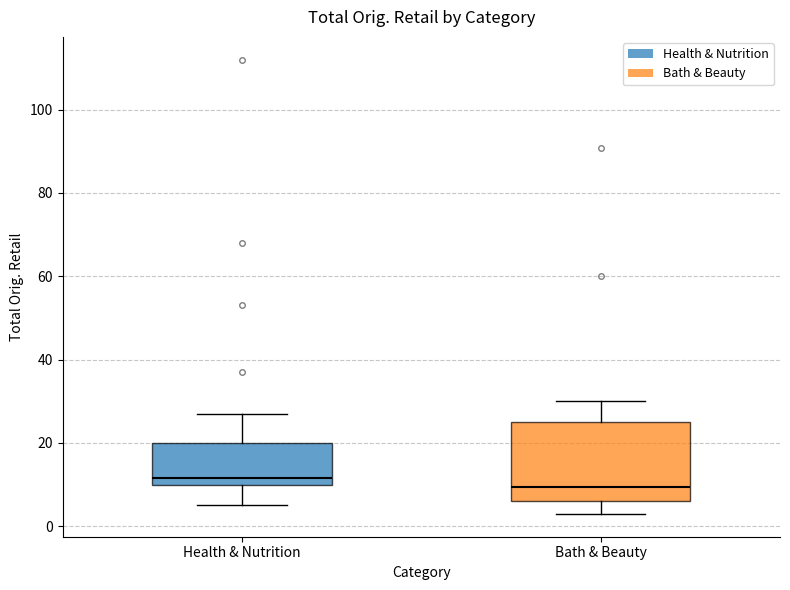

Reading left to right, read every box against the y-axis: the position of its median line, the range the box covers, and the ends of its whiskers. The values are not printed on the chart, so give them approximately, as read against the axis.

Health & Nutrition: median 12, box 10 to 20, whiskers 4 to 26
Bath & Beauty: median 10, box 6 to 24, whiskers 2 to 30